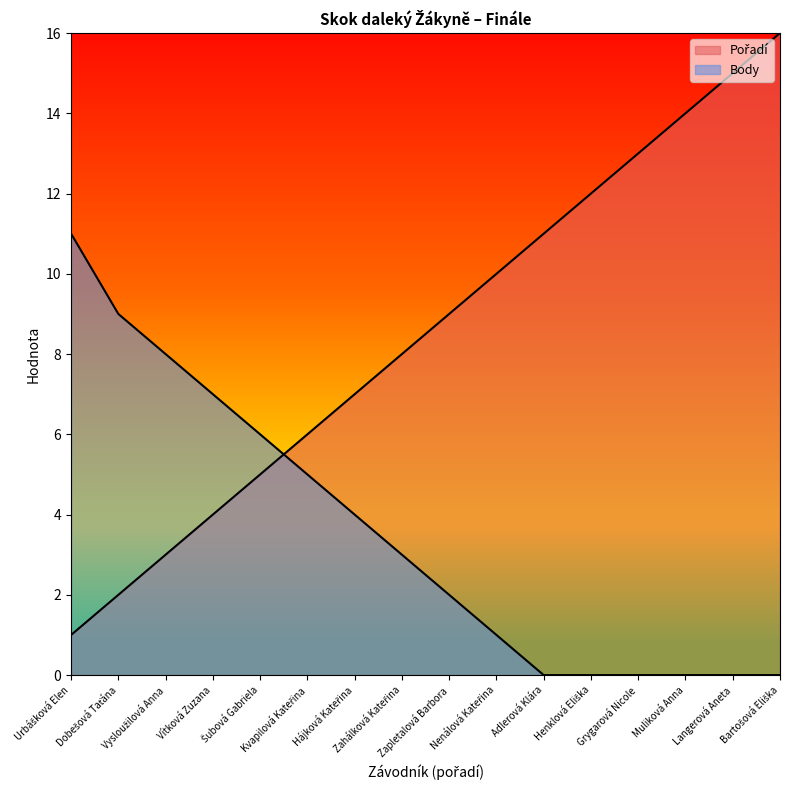

Reading left to right, list all the values displayed in this chart.

Pořadí: 1	2	3	4	5	6	7	8	9	10	11	12	13	14	15	16
Body: 11	9	8	7	6	5	4	3	2	1	0	0	0	0	0	0